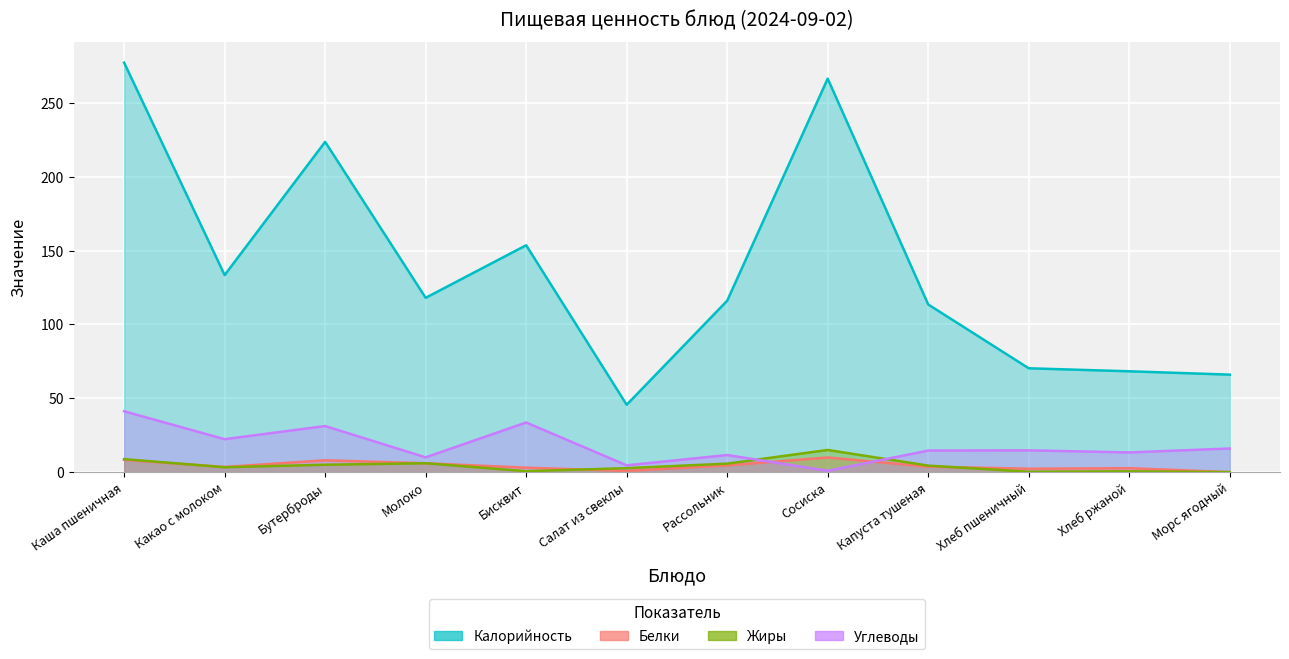

How many lines are shown in the chart?

4